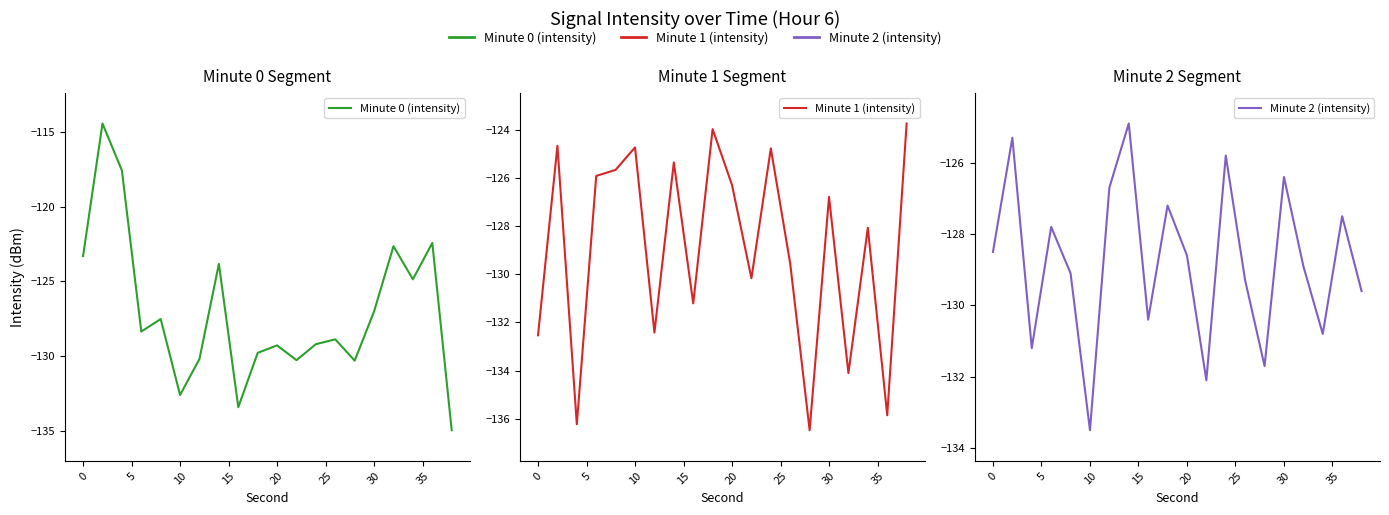

At how many categories does at least one series exceed -125?

11